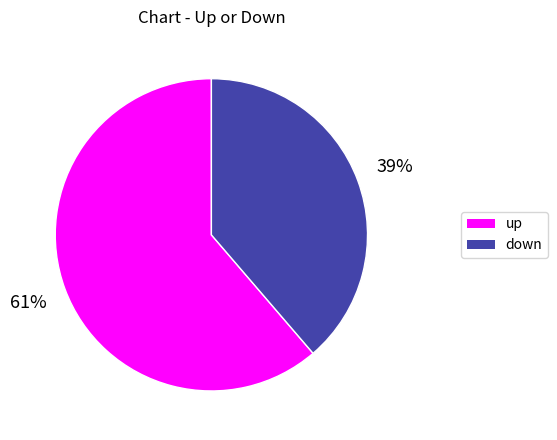

To the nearest percent, what is the combined percentage of down and up?

100%